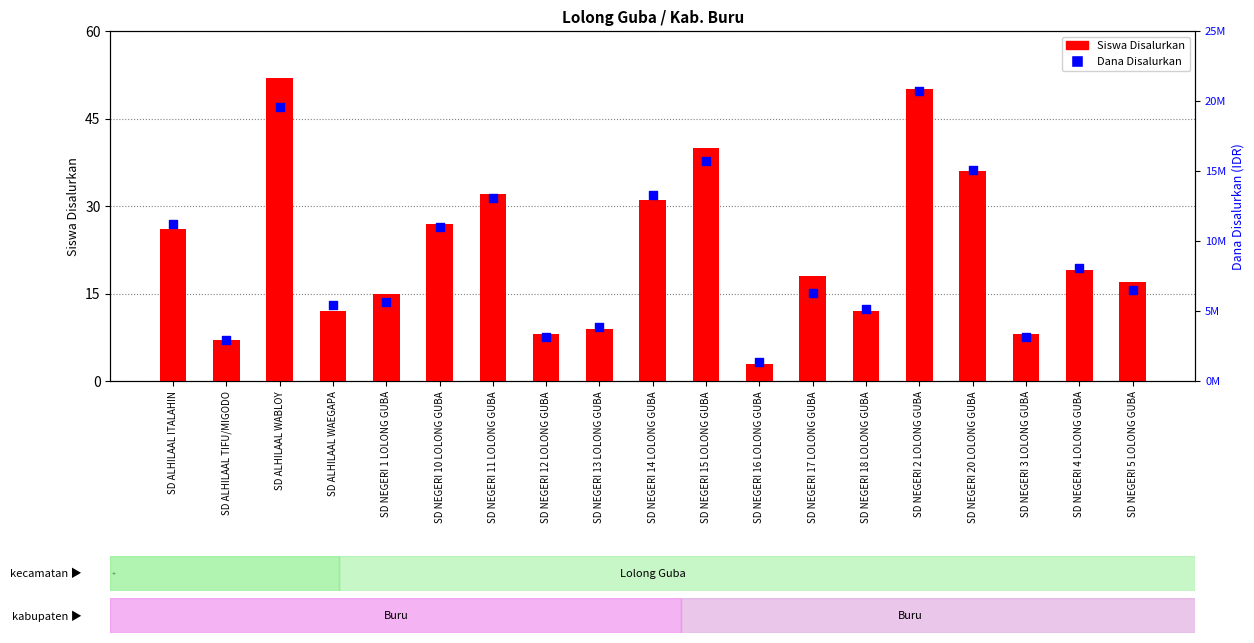

At how many categories does at least one series exceed 12001539?

6